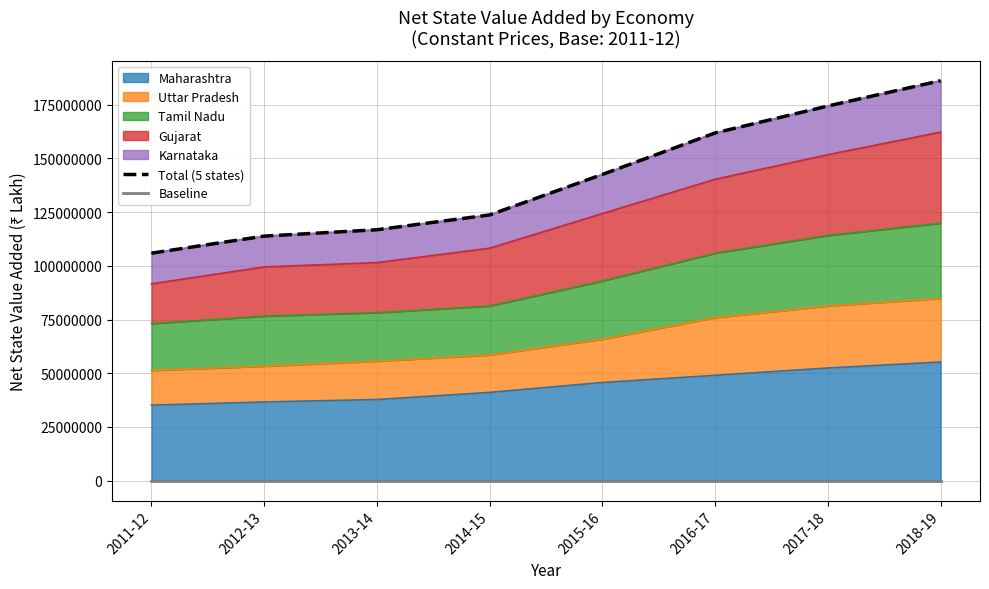

True or false: Baseline and Total (5 states) cross at least once.

False